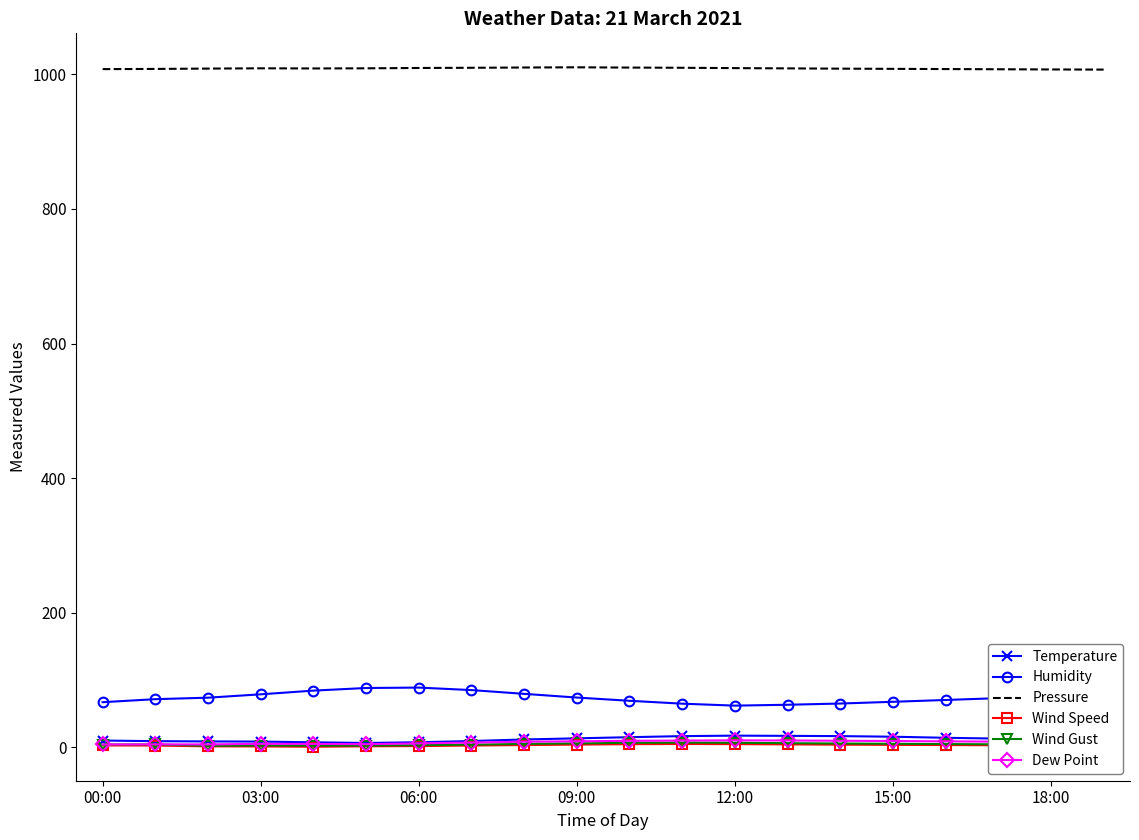

What is the greatest value displayed?

1010.5